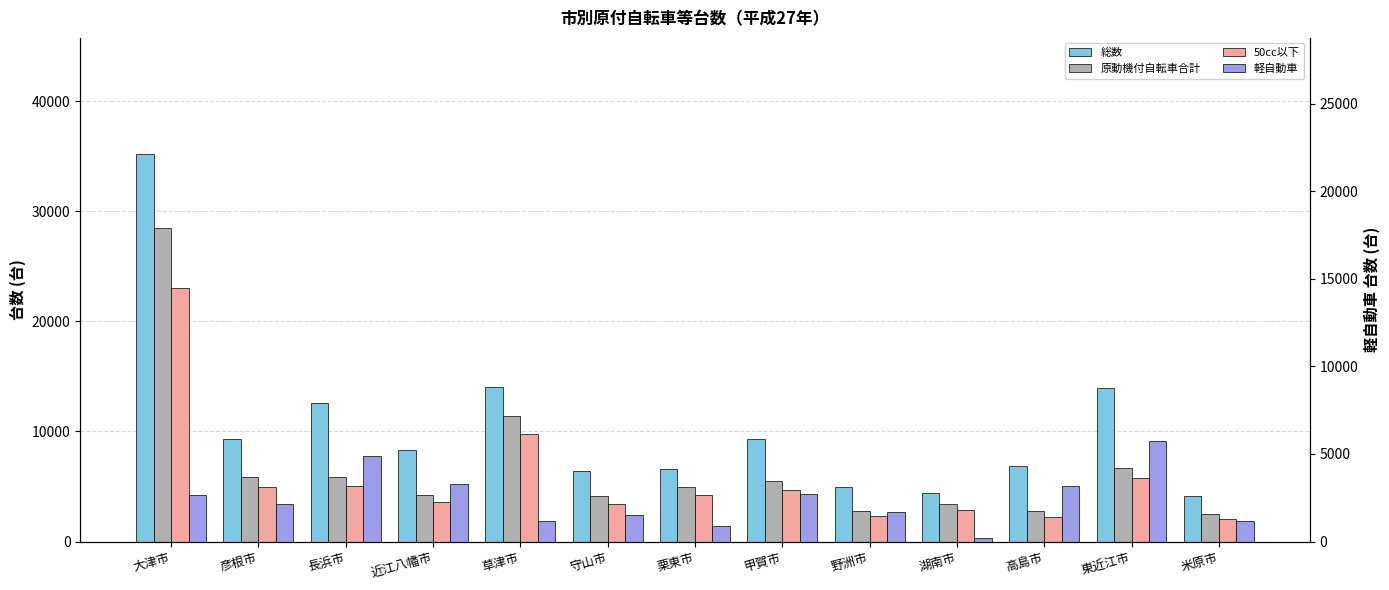

What is the label of the 7th bar from the right?

栗東市